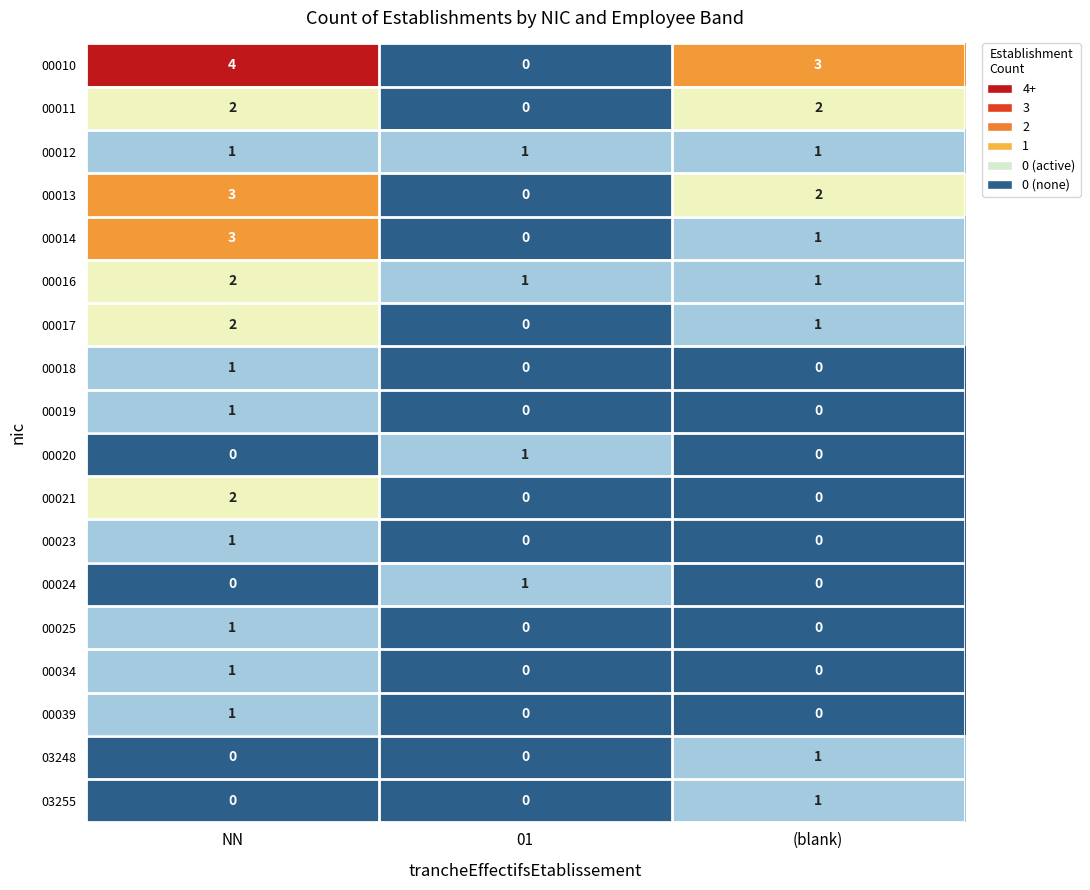

The 00017 series shows 0 at 01. True or false?

True